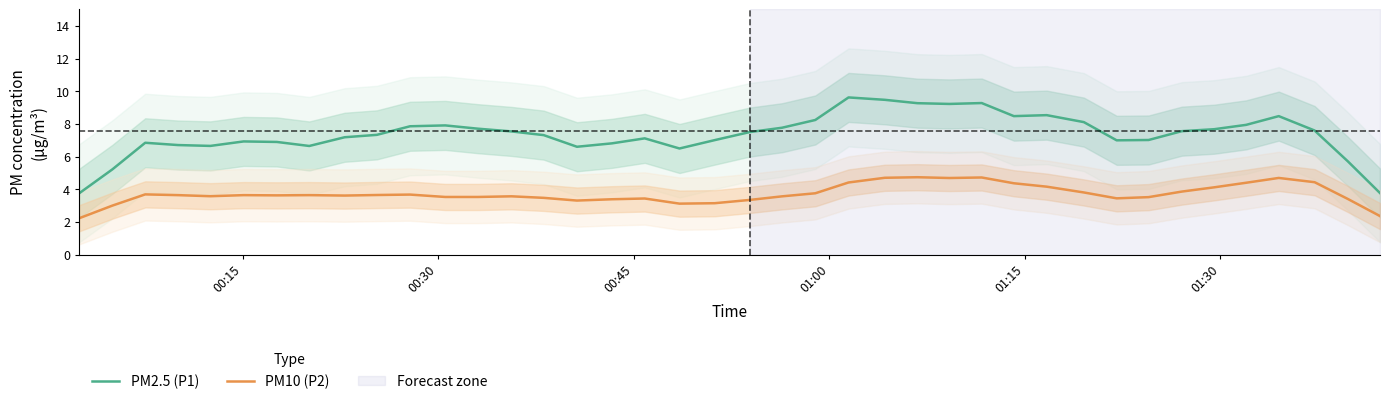

True or false: PM10 (P2) and PM2.5 (P1) intersect in this chart.

False